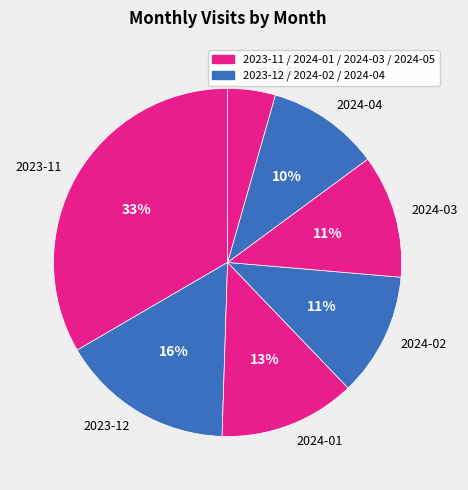

To the nearest percent, what is the average slice percentage?

14%